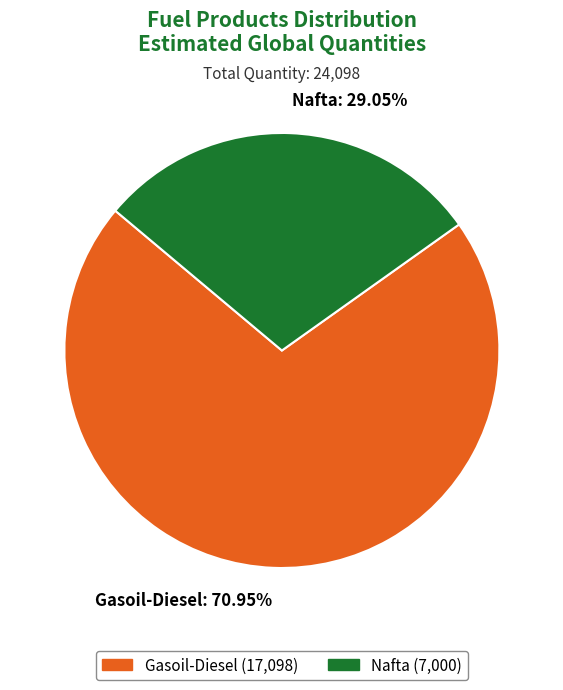

Does Gasoil-Diesel represent more than half of the total?

Yes